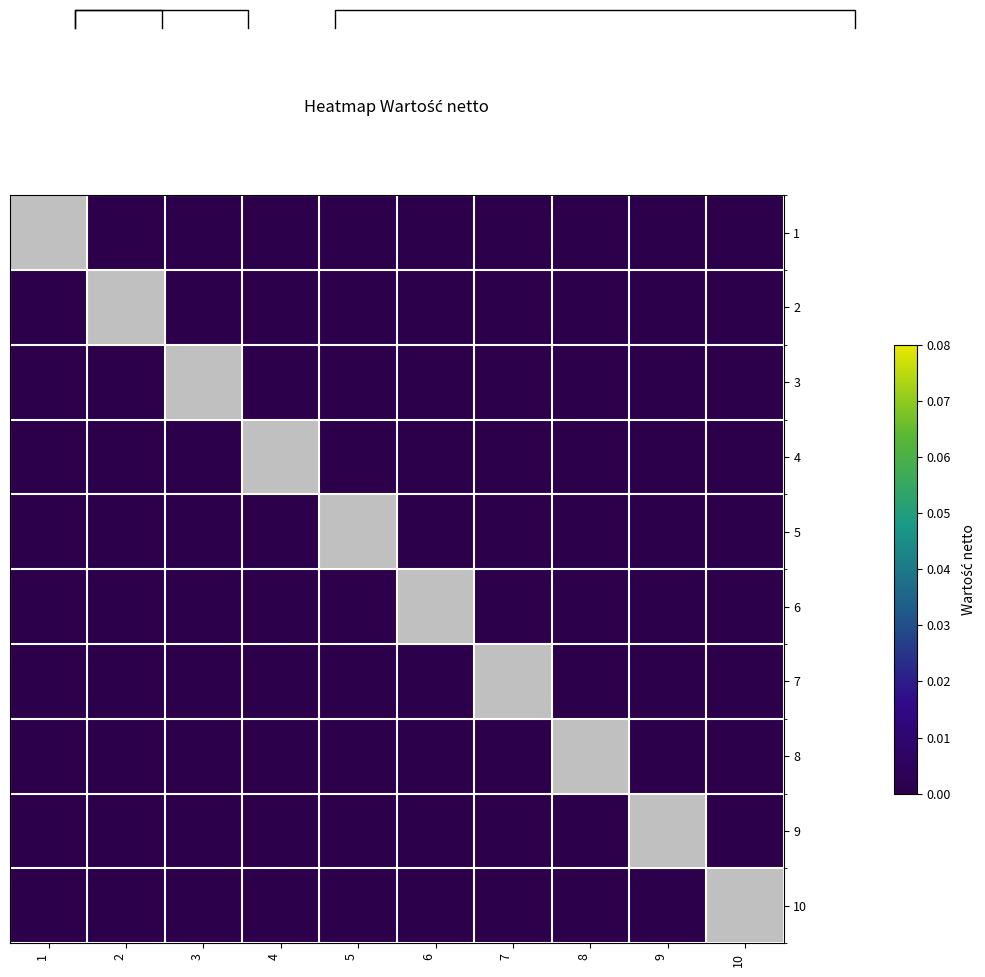

True or false: 7 has a value of 0.0 at 8.

True